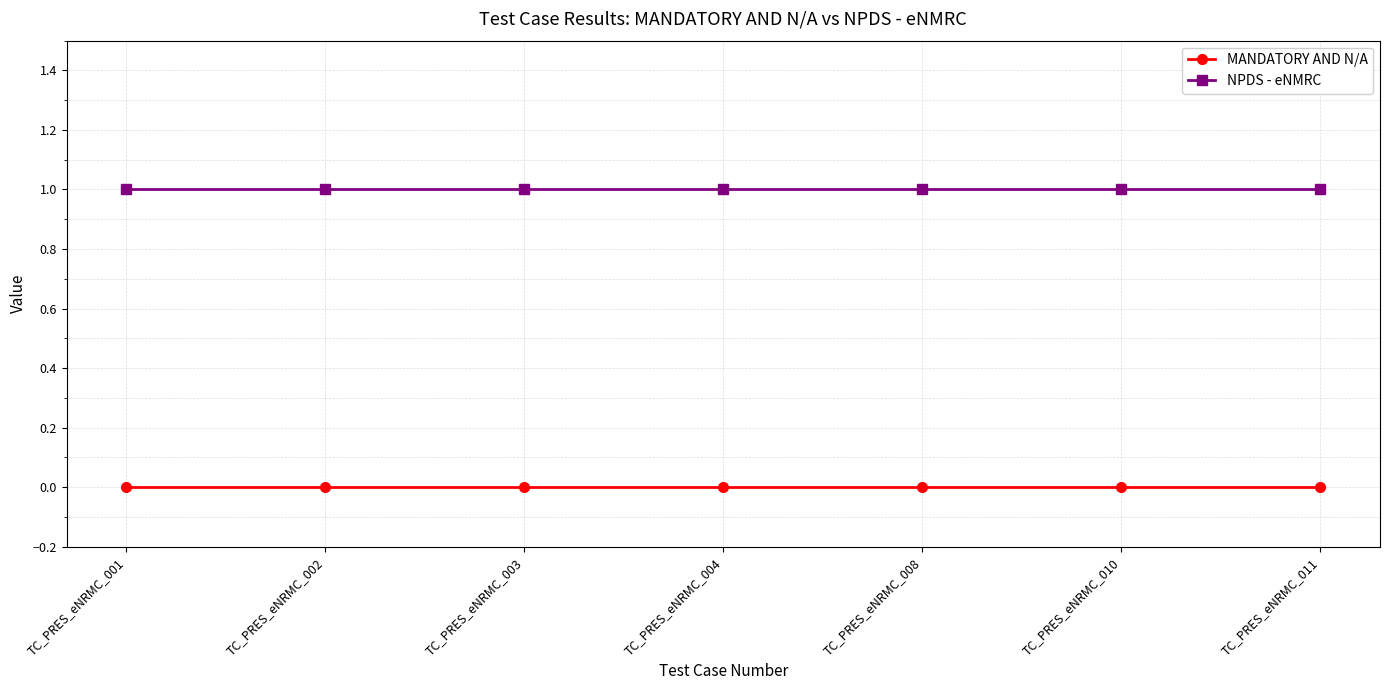

Which series has the largest total across all categories?

NPDS - eNMRC